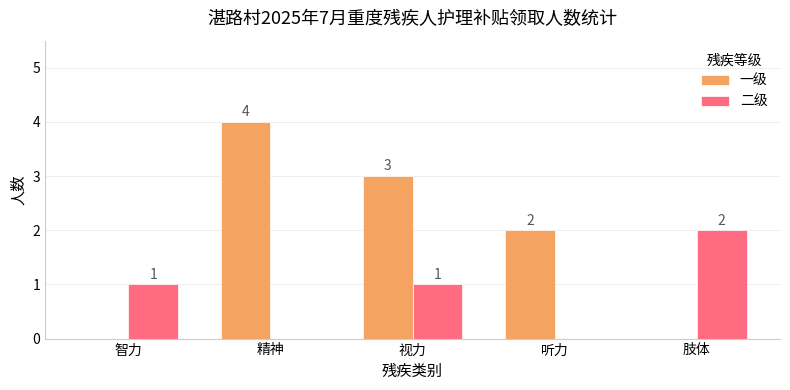

What is the total value across all series at 视力?

4